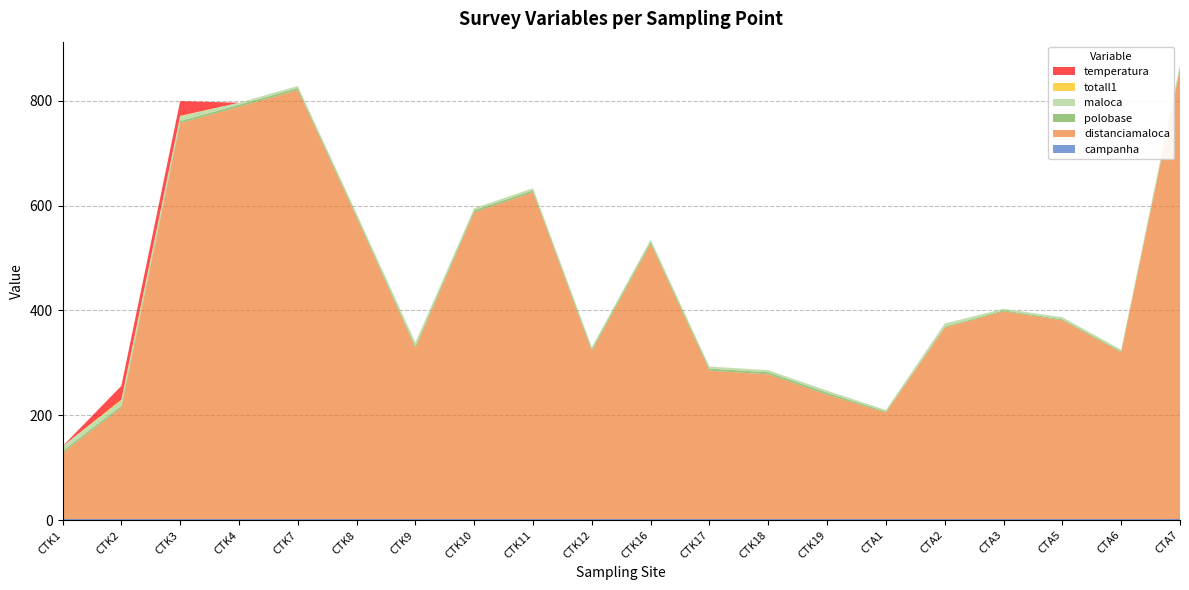

Reading left to right, transcribe all the data shown in this chart.

campanha: 2	2	2	2	2	2	2	2	2	2	2	2	2	2	2	2	2	2	2	2
distanciamaloca: 126	212	755	786	818	575	326	585	623	320	525	283	276	237	203	365	396	379	318	858
polobase: 4	4	4	4	4	4	4	4	4	4	4	4	4	4	2	2	2	2	2	2
maloca: 9	9	9	4	4	4	7	4	4	4	4	4	4	4	3	6	3	4	3	7
totall1: 0	3	1	0	0	0	0	0	0	0	0	0	0	0	0	0	0	0	0	0
temperatura: 0	26	28	0	0	0	0	0	0	0	0	0	0	0	0	0	0	0	0	0